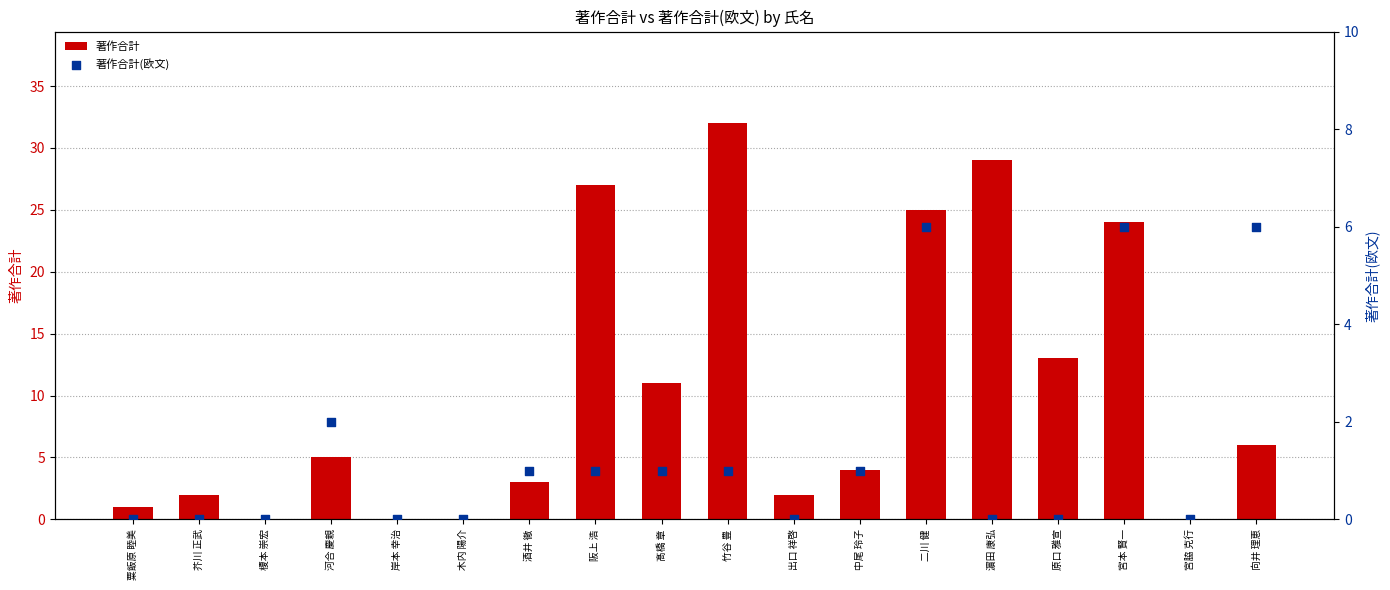

Which series has the largest total across all categories?

著作合計